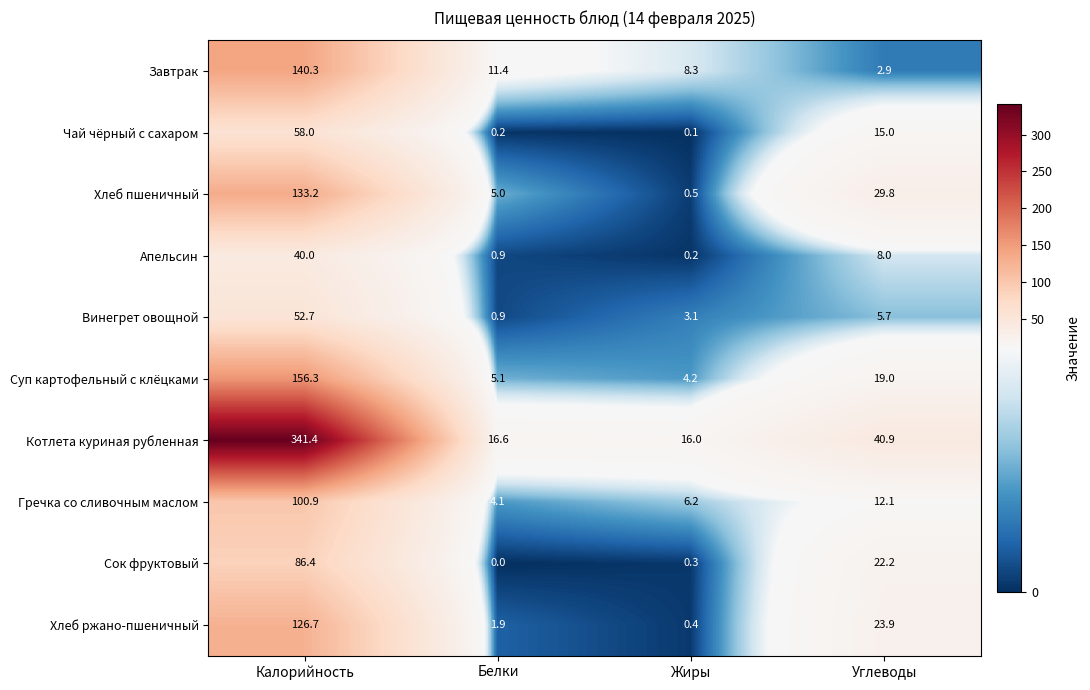

At which category does the chart reach its minimum across all series?

Белки